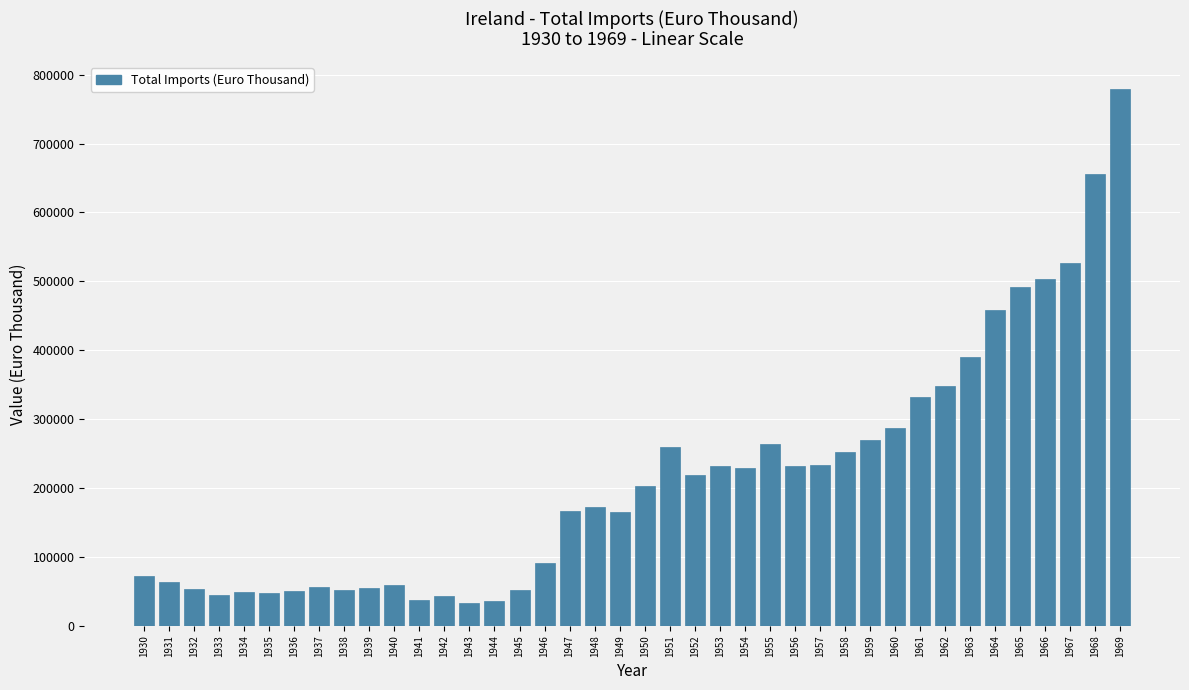

What is the value of the 25th bar from the left?

228413